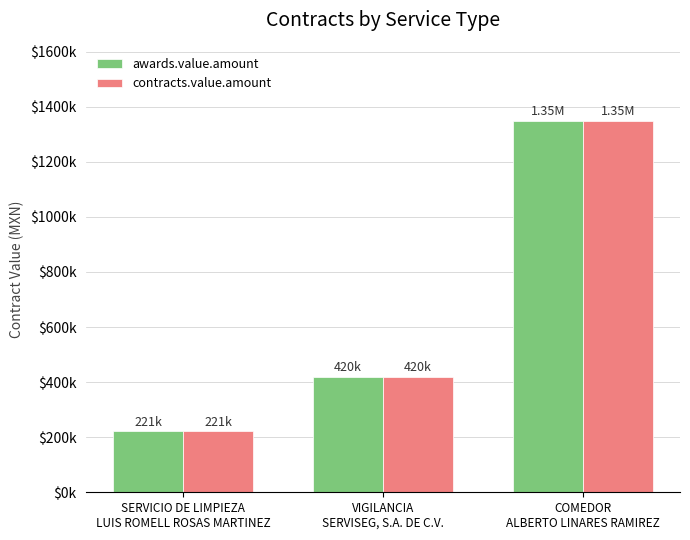

Which category has the highest value in the awards.value.amount series?

COMEDOR
ALBERTO LINARES RAMIREZ